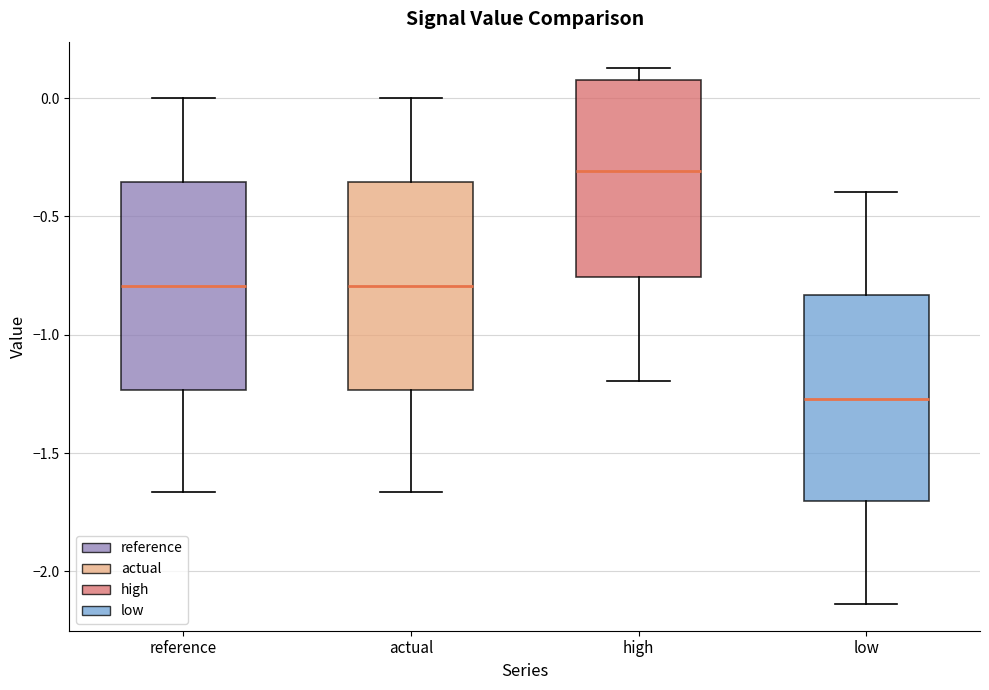

Reading left to right, transcribe this box plot: for each box, give where its median line is, the range the box spans, and where its two whiskers end, as read against the y-axis. The values are not printed on the chart, so give them approximately, as read against the axis.

reference: median -0.80, box -1.25 to -0.35, whiskers -1.65 to 0.00
actual: median -0.80, box -1.25 to -0.35, whiskers -1.65 to 0.00
high: median -0.30, box -0.75 to 0.10, whiskers -1.20 to 0.15
low: median -1.25, box -1.70 to -0.85, whiskers -2.15 to -0.40